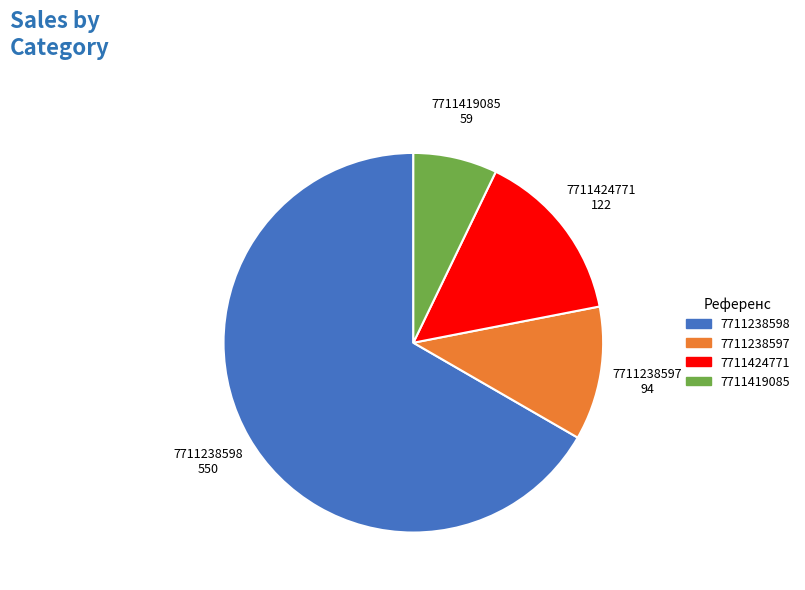

Combined, do 7711419085 and 7711238598 account for over 50%?

Yes